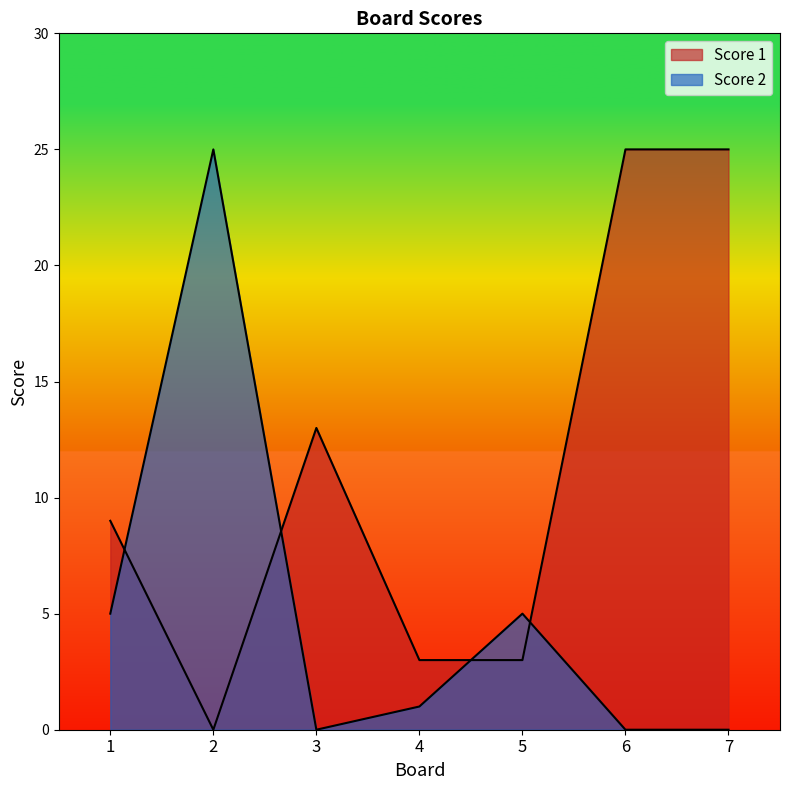

Which series has the largest total across all categories?

Score 1